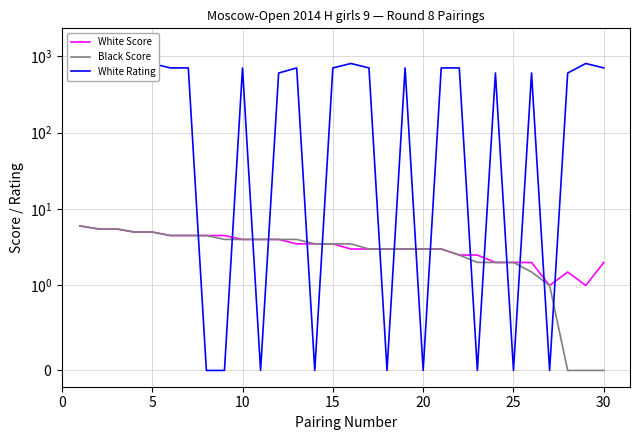

True or false: White Rating has more than 0 points higher than both neighbors.

True